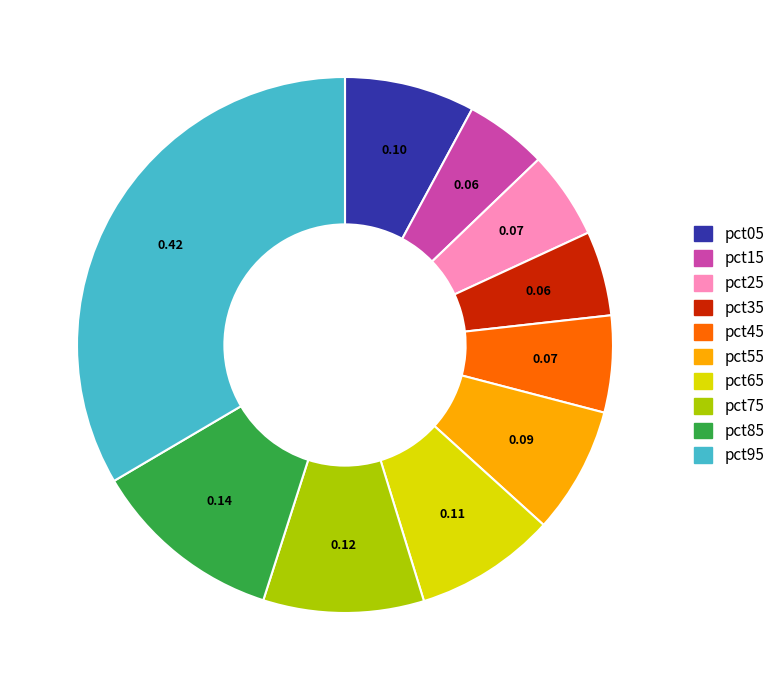

Between pct05 and pct45, which is larger?

pct05